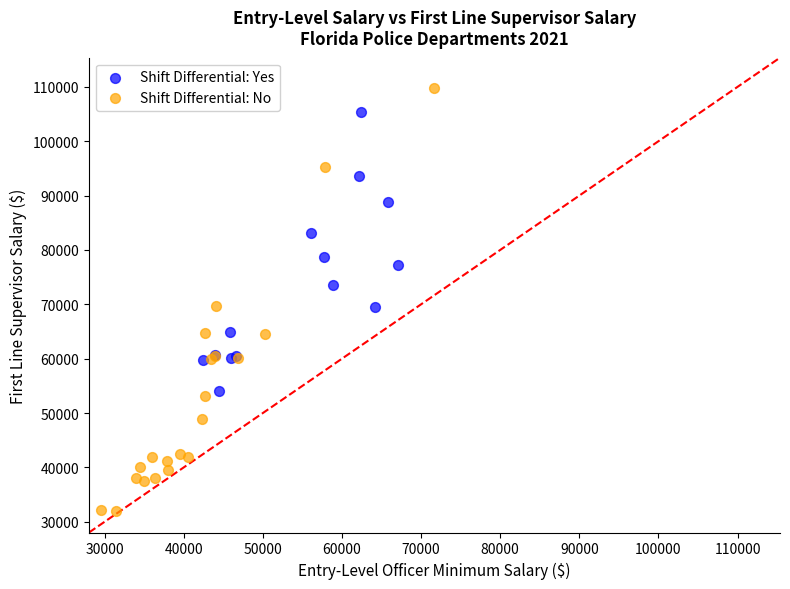

Which series contains the highest Y value?

Shift Differential: No